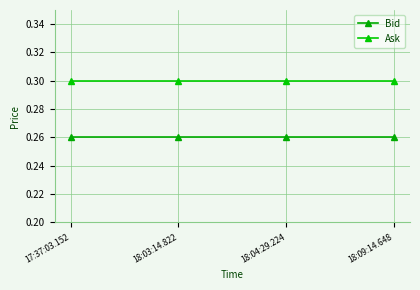

Does the chart display data point markers on the line(s)?

Yes